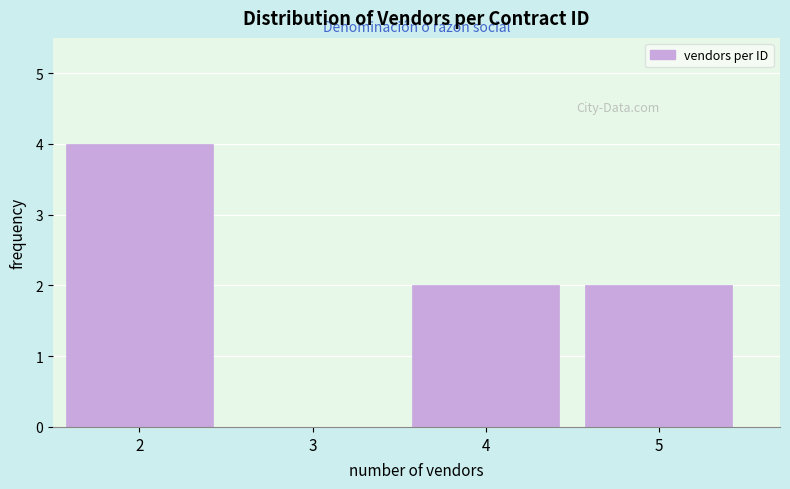

Reading right to left, transcribe all the data shown in this chart.

5=2	4=2	3=0	2=4